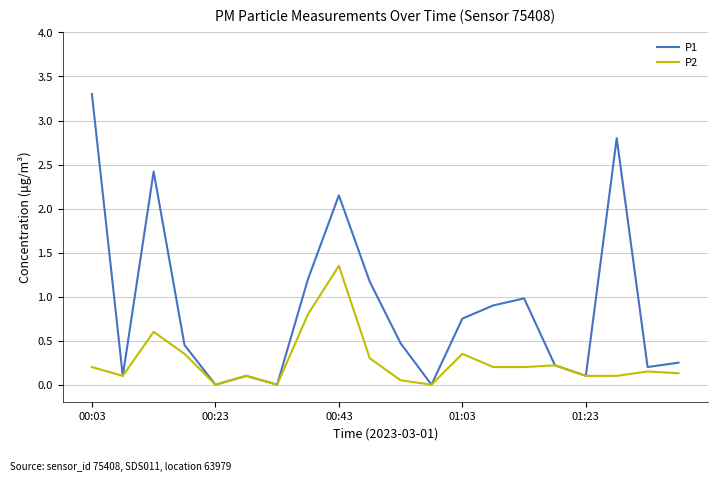

What is the greatest value displayed?

3.3